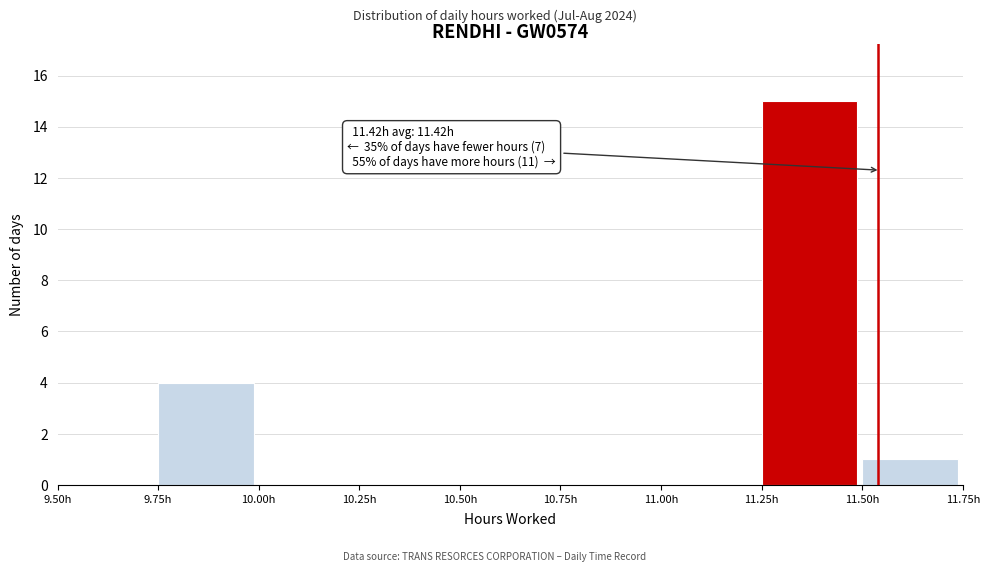

Which range on the x-axis has the tallest bar?

11.25 to 11.50